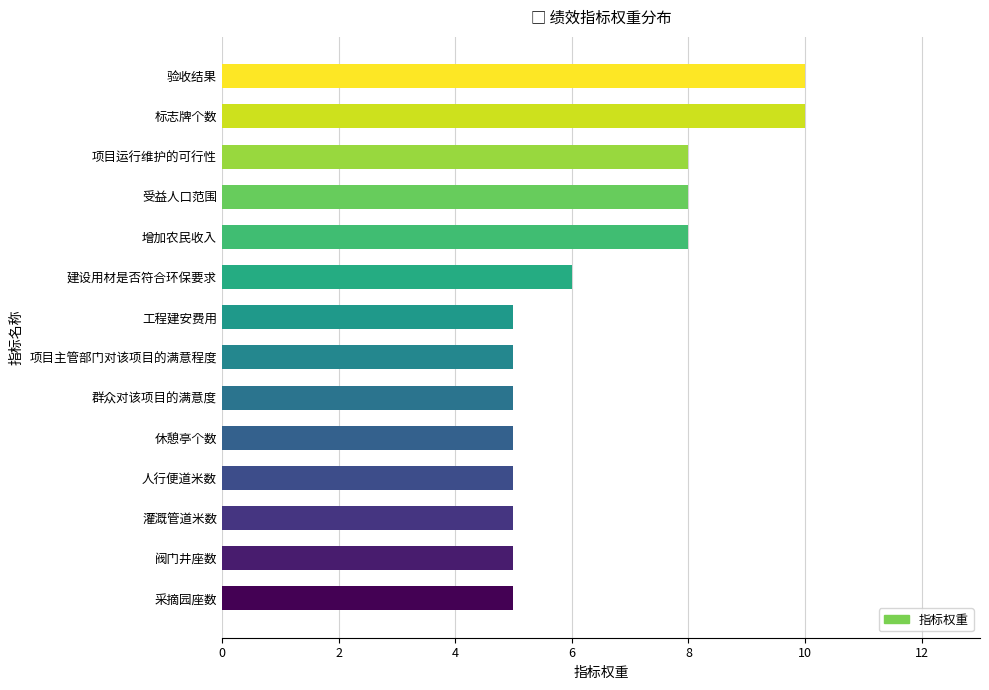

What is the difference between the maximum and minimum values?

5